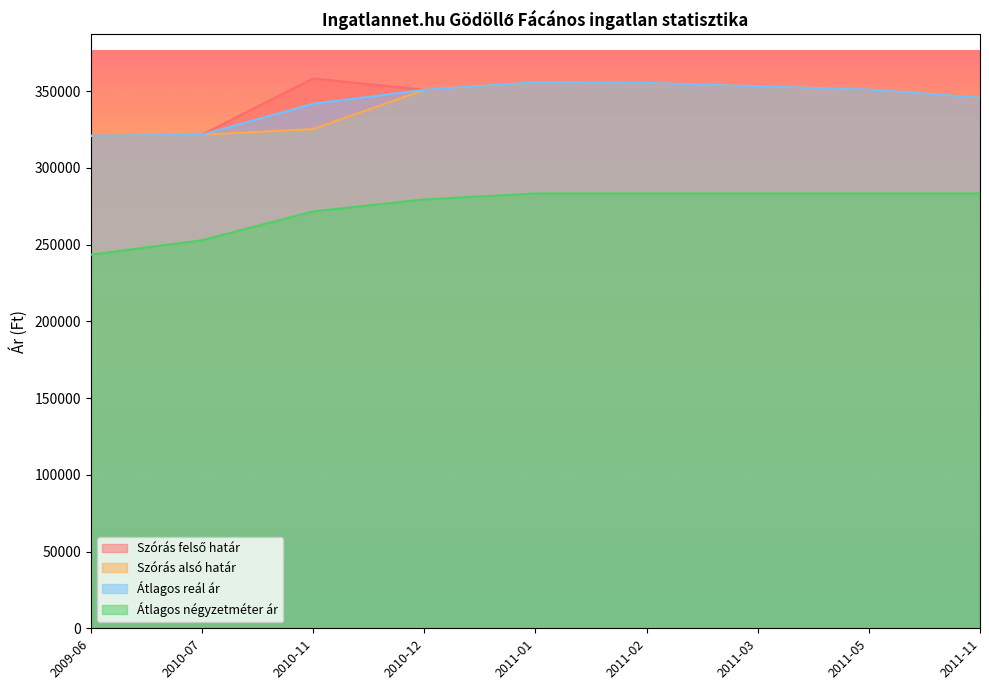

What is the sum of the Átlagos négyzetméter ár values at 2010-07 and 2011-05?

536196